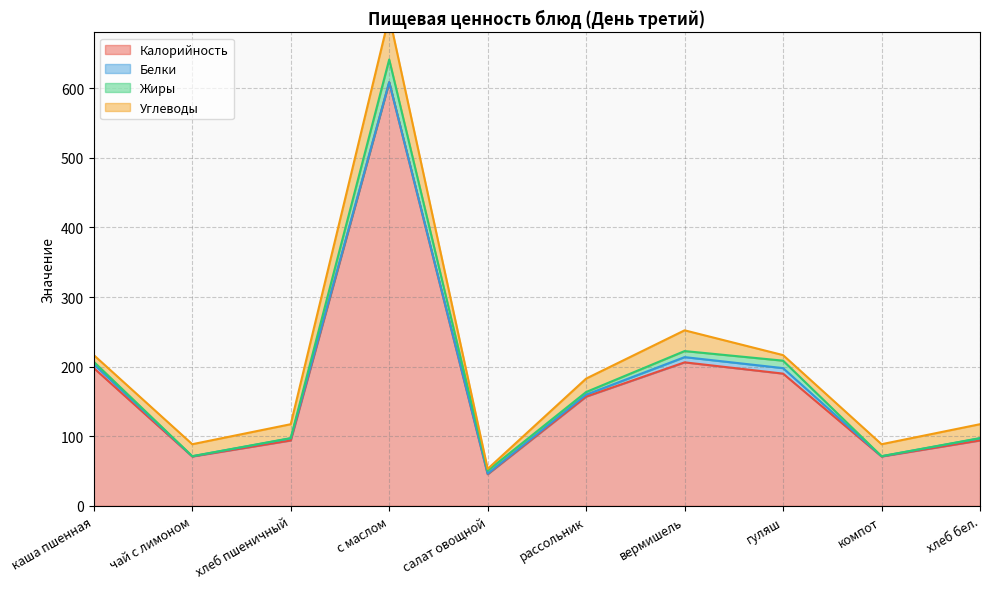

What is the approximate value of Калорийность at каша пшенная?

198.0